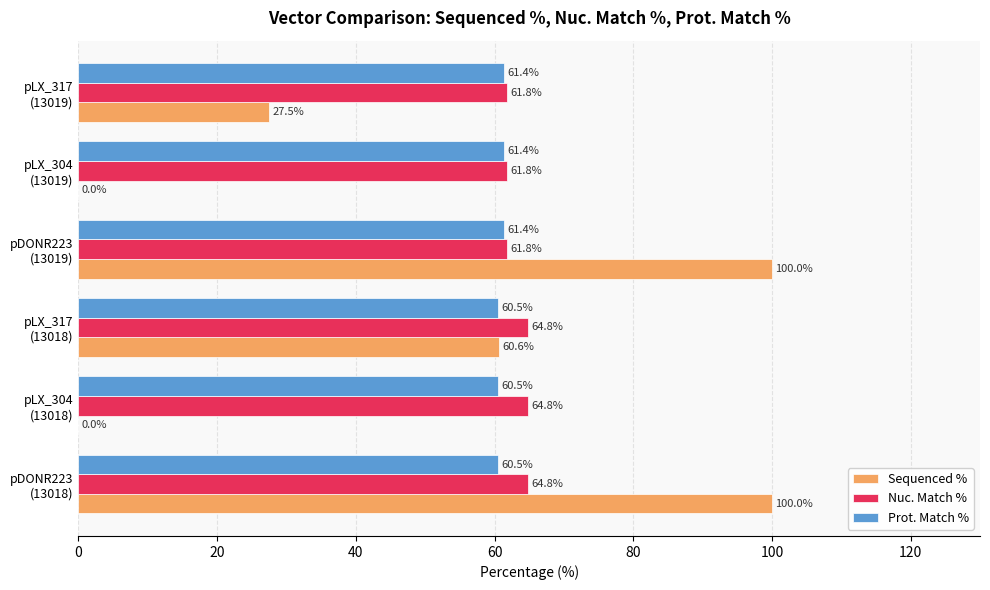

What is the maximum value for Prot. Match %?

61.4